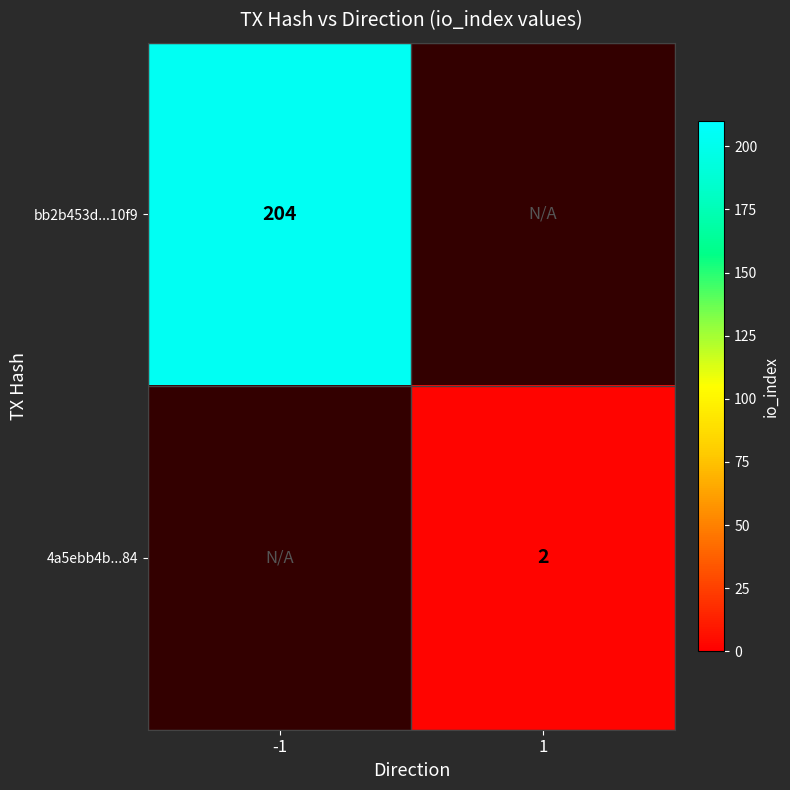

At how many categories does at least one series exceed 157?

1